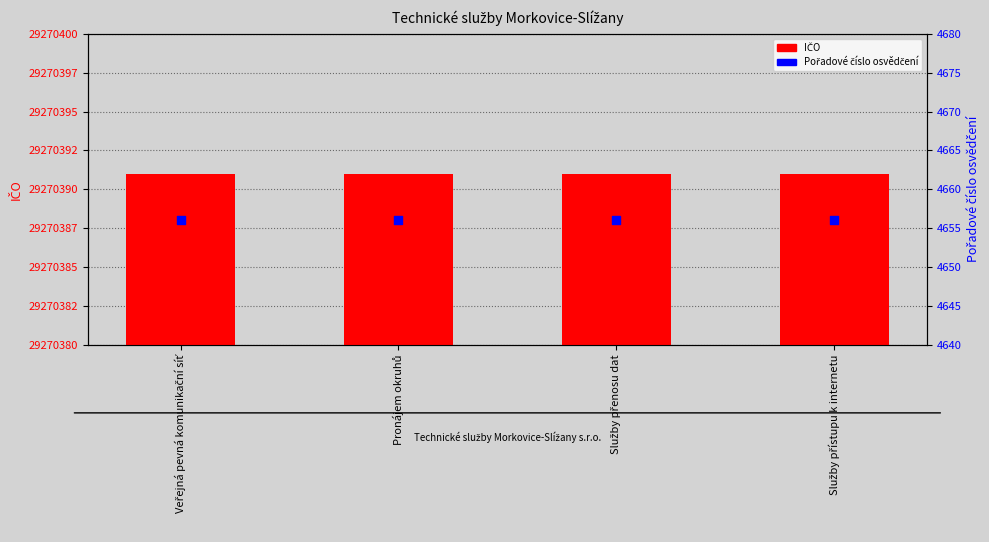

Which series reaches the minimum Y coordinate?

Pořadové číslo osvědčení